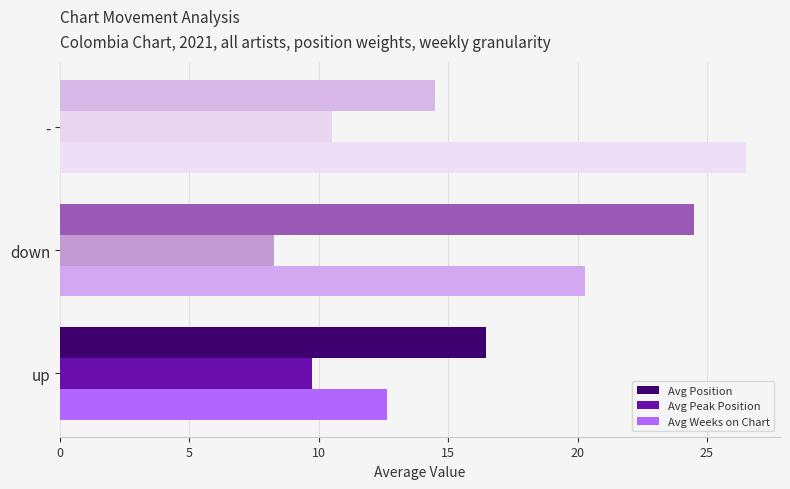

What are all the series names shown in the legend?

Avg Position, Avg Peak Position, Avg Weeks on Chart